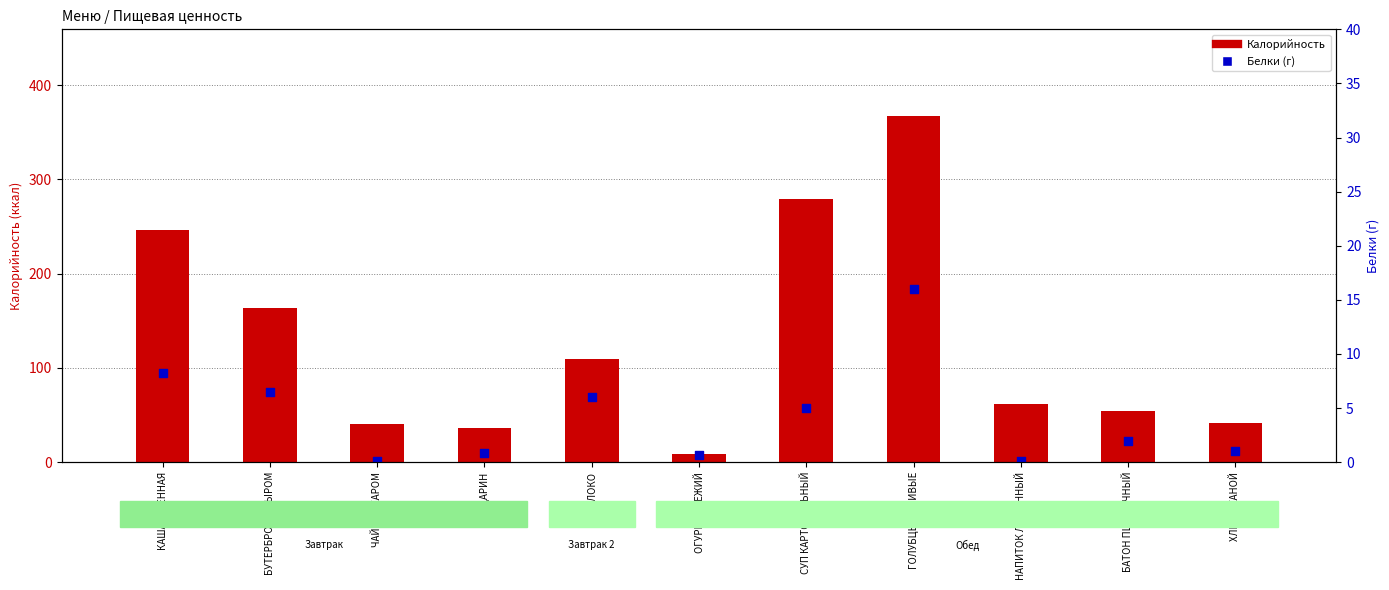

Is the value of Калорийность at КАША ПШЕННАЯ greater than the value of Белки (г) at ОГУРЕЦ СВЕЖИЙ?

Yes